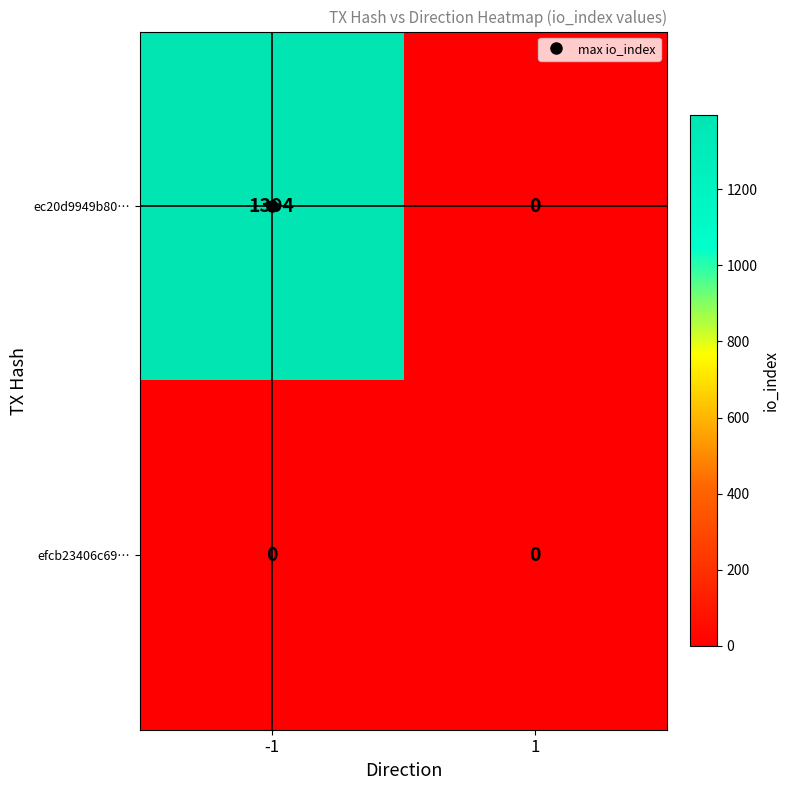

The value of ec20d9949b80… at 1 is 839. True or false?

False